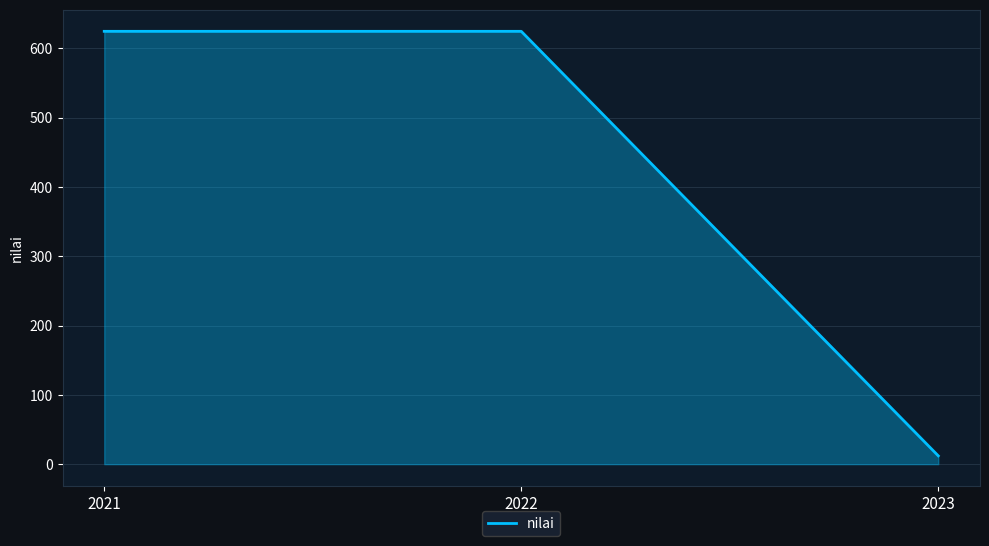

Which label corresponds to the smallest value in the chart?

2023